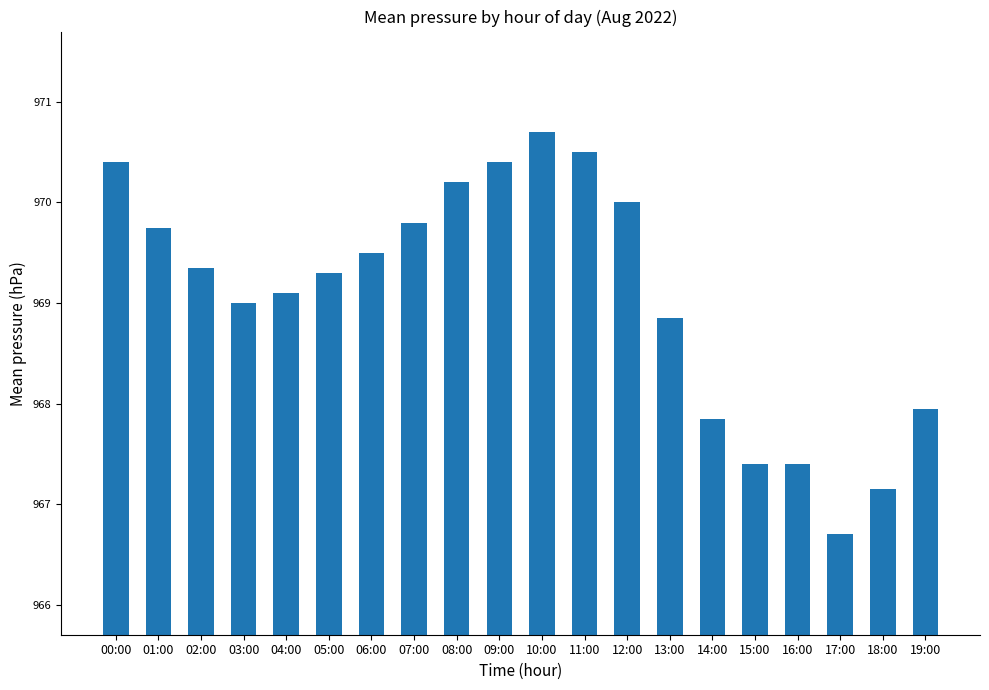

Where is the data nearest to the value 968?

19:00